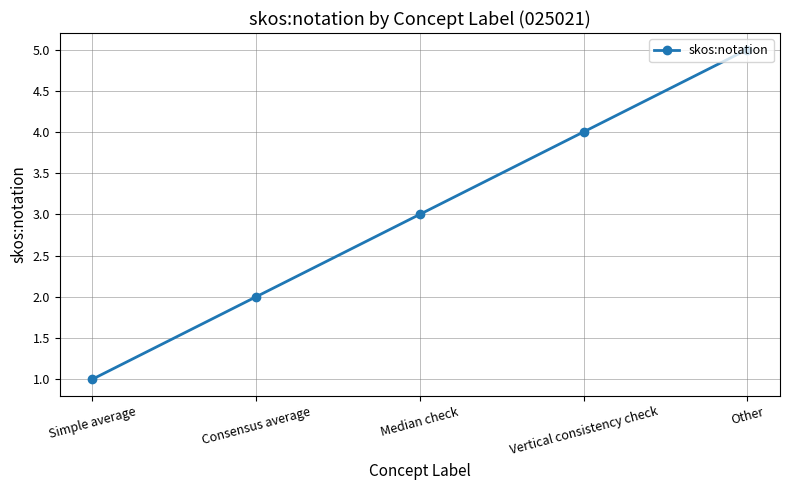

Rank the categories by value from lowest to highest.

Simple average, Consensus average, Median check, Vertical consistency check, Other